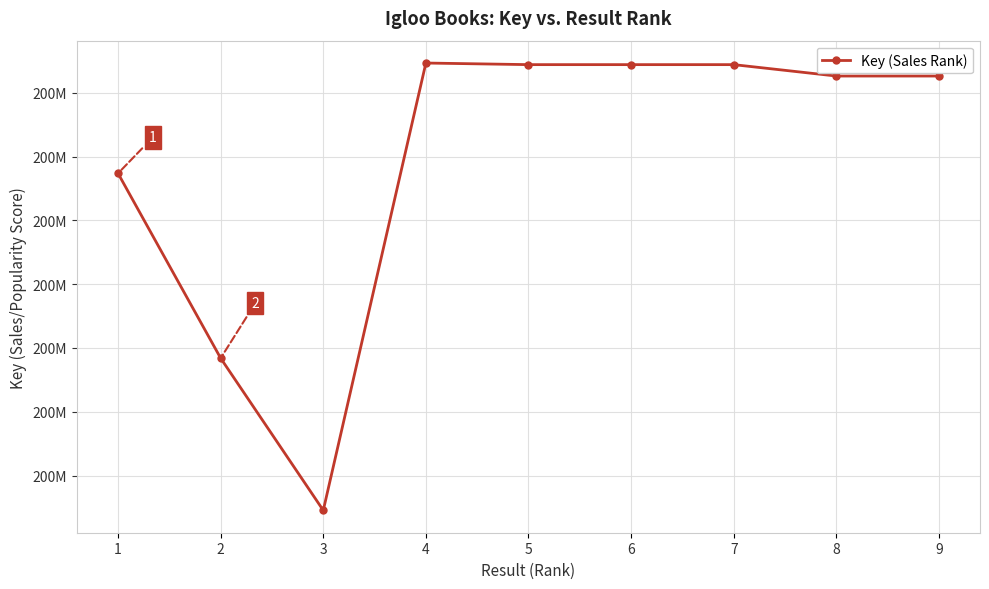

Where is the first local minimum?

3